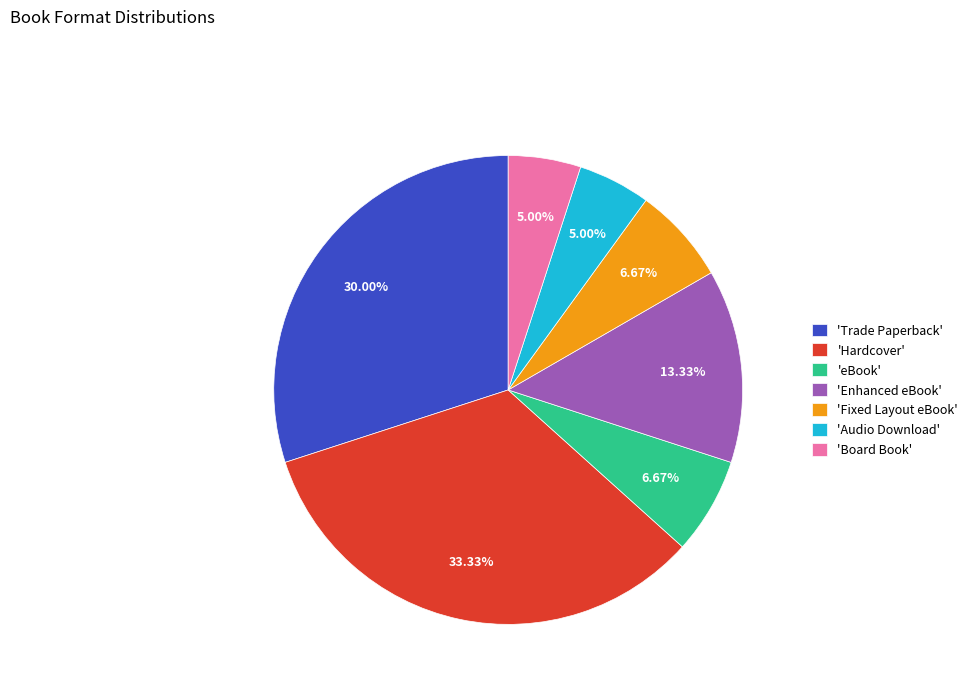

How many slices are in this pie chart?

7